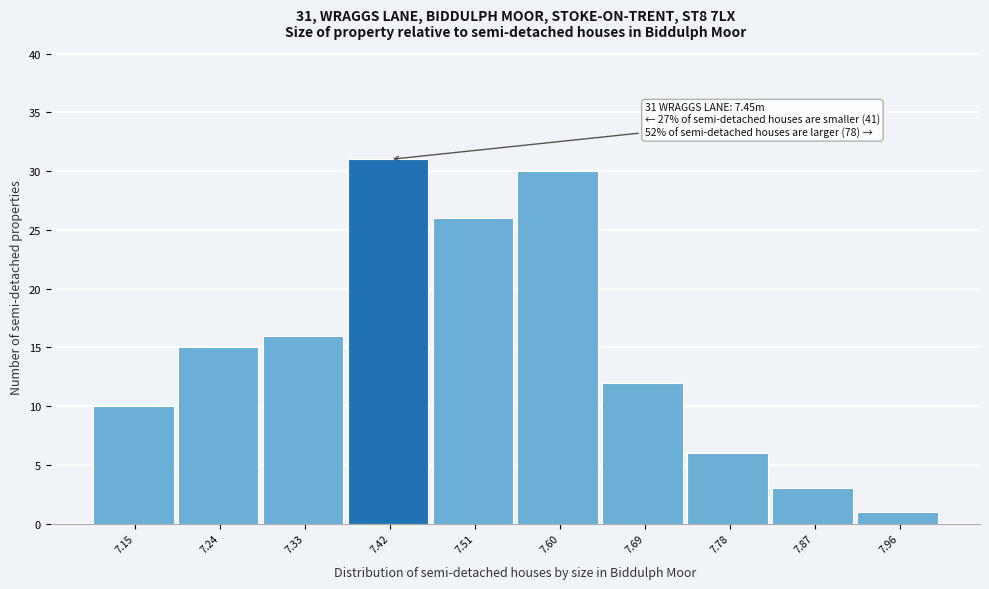

Reading right to left, what are all the values shown in this chart?

7.96=1	7.87=3	7.78=6	7.69=12	7.60=30	7.51=26	7.42=31	7.33=16	7.24=15	7.15=10